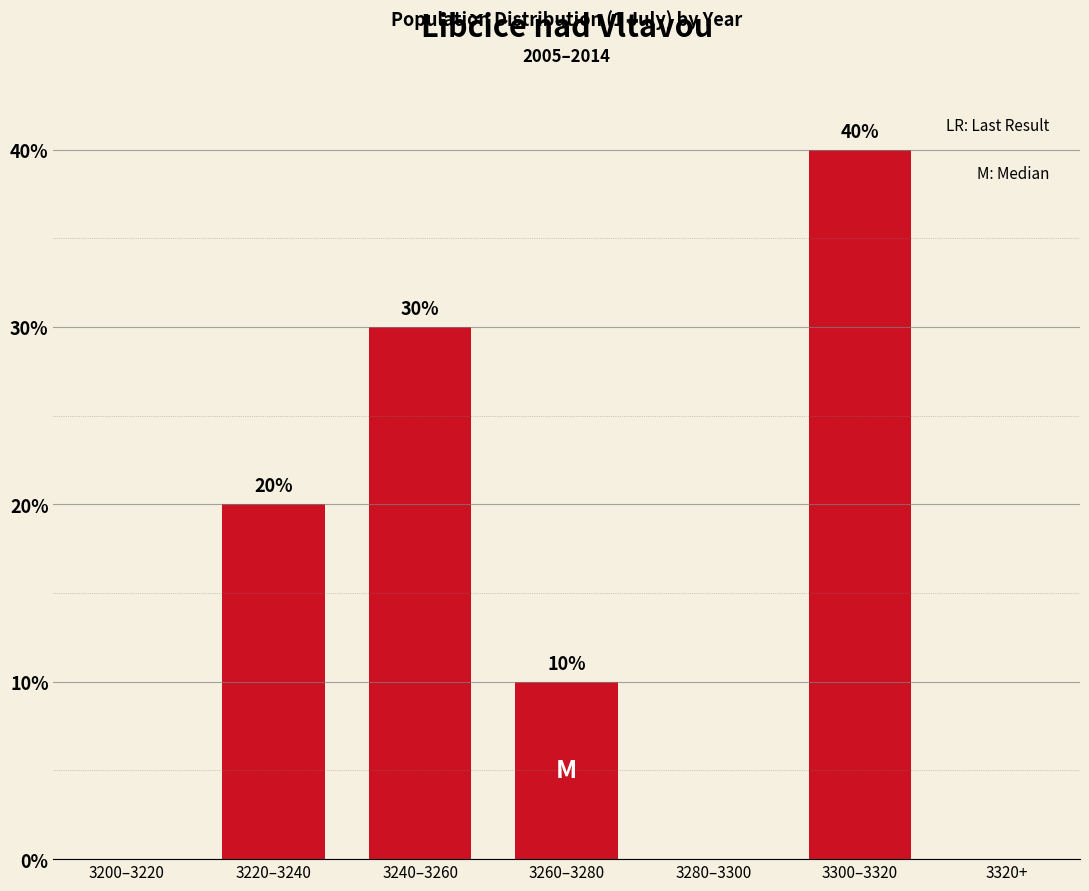

Reading left to right, transcribe all the data shown in this chart.

3200–3220=0	3220–3240=20	3240–3260=30	3260–3280=10	3280–3300=0	3300–3320=40	3320+=0